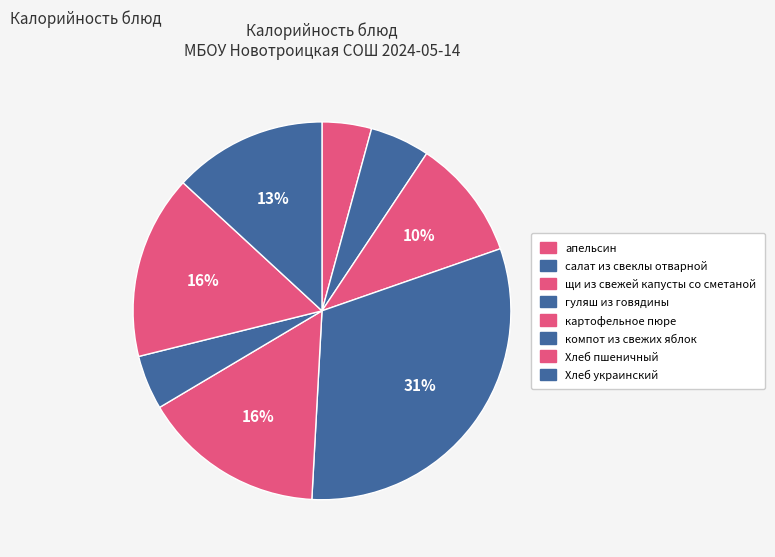

How many slices are in this pie chart?

8